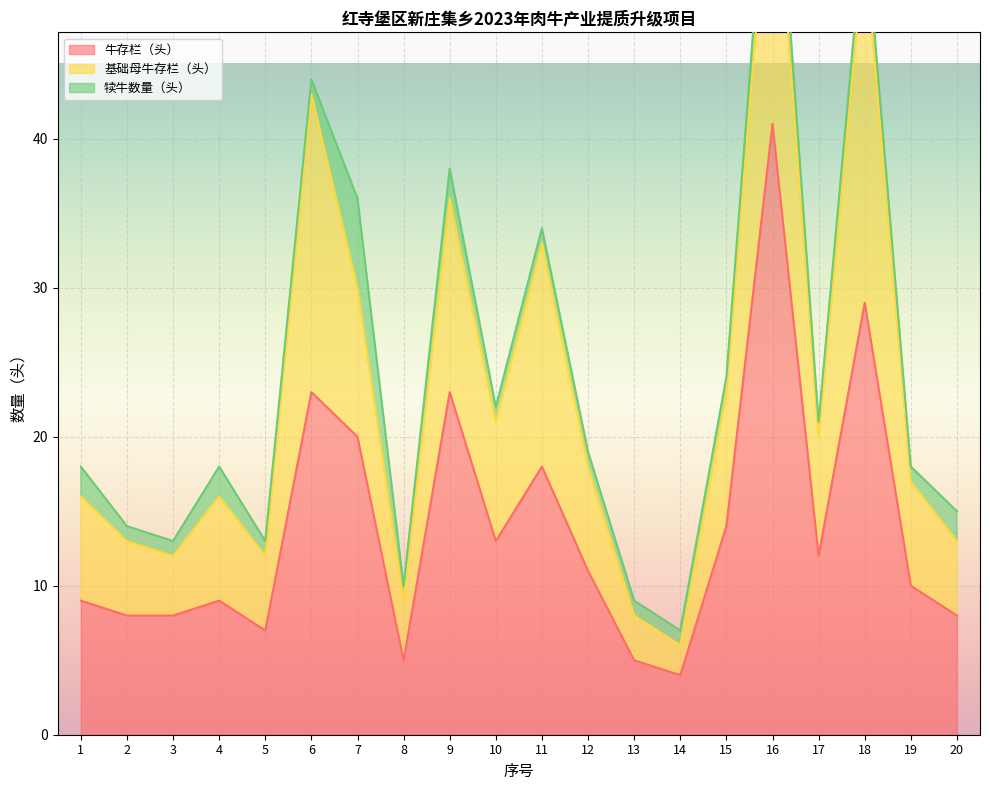

What is the maximum value for 犊牛数量（头）?

6